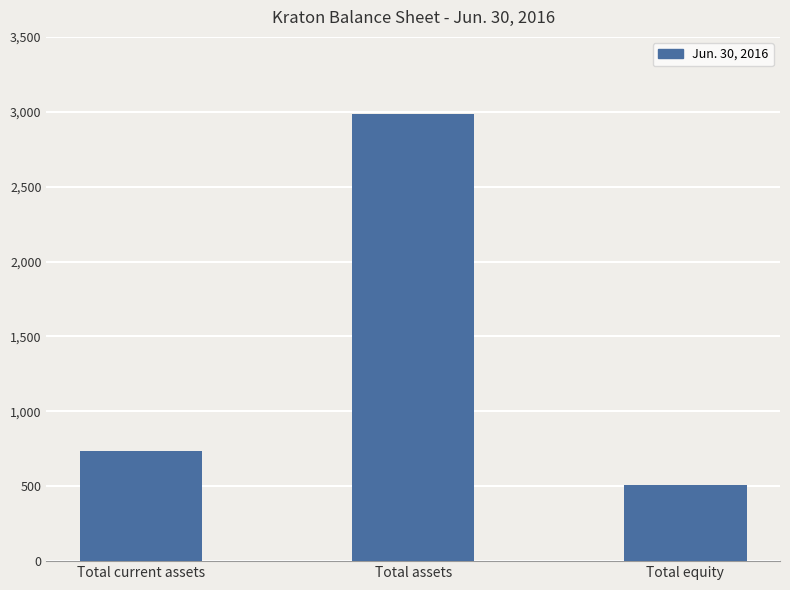

Are the bars grouped side by side (vs. stacked)?

No